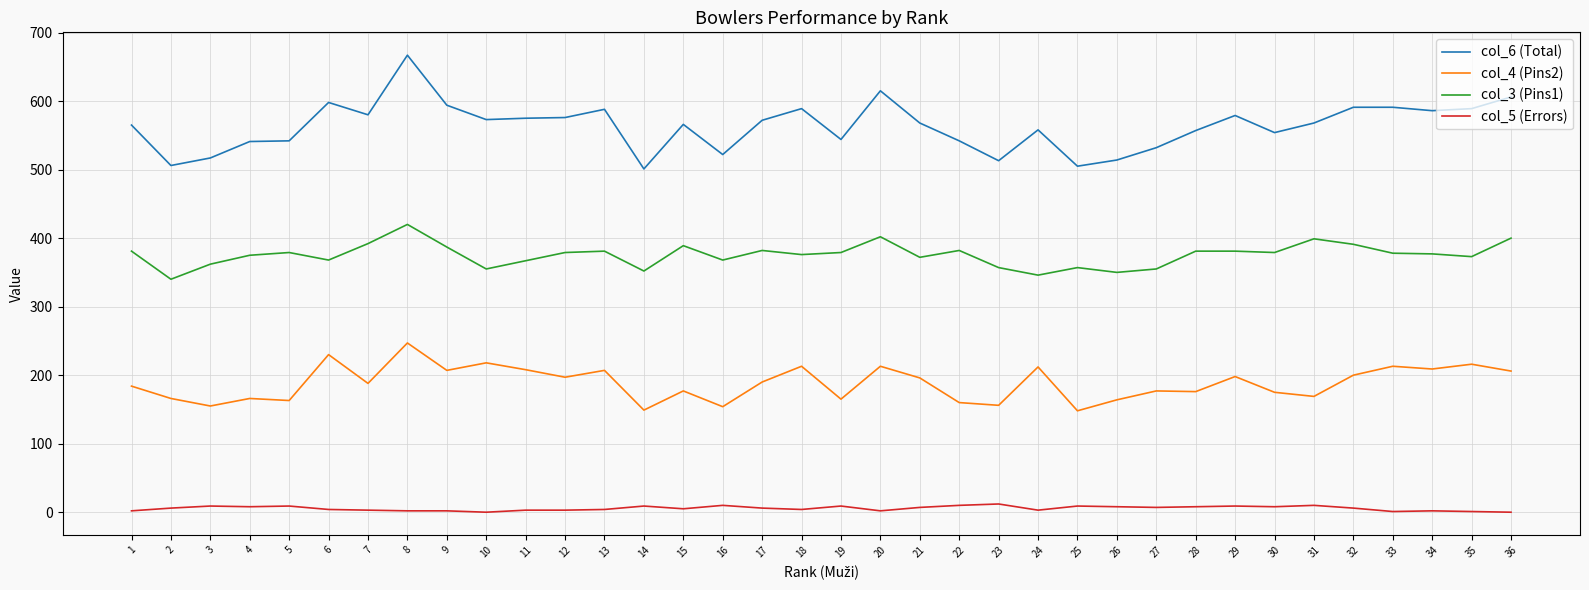

The value of col_3 (Pins1) at 17 is 382. True or false?

True